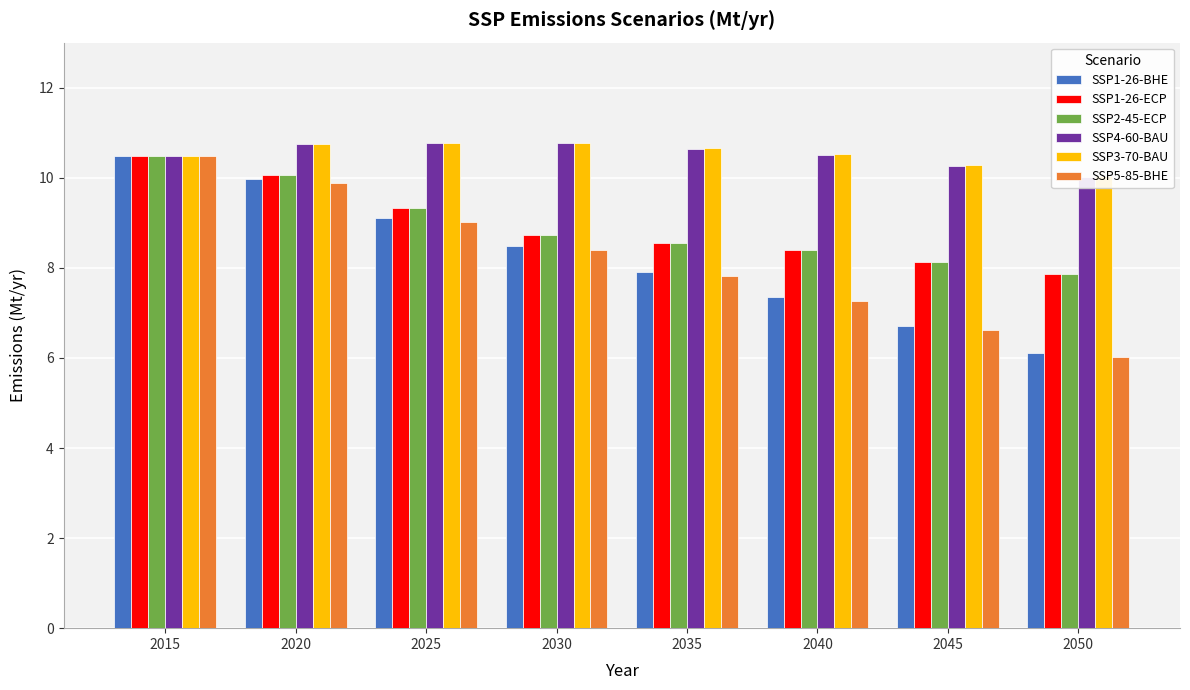

Which category has the lowest value in the SSP1-26-ECP series?

2050